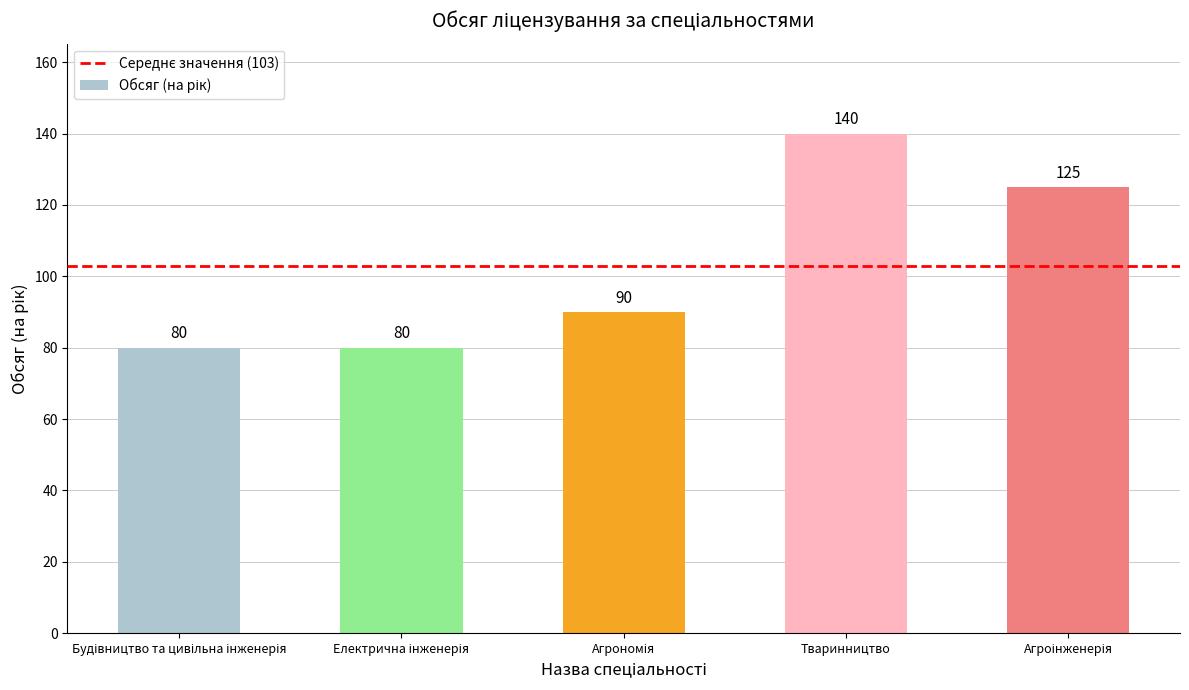

Count the values in the range 80 to 125.

4